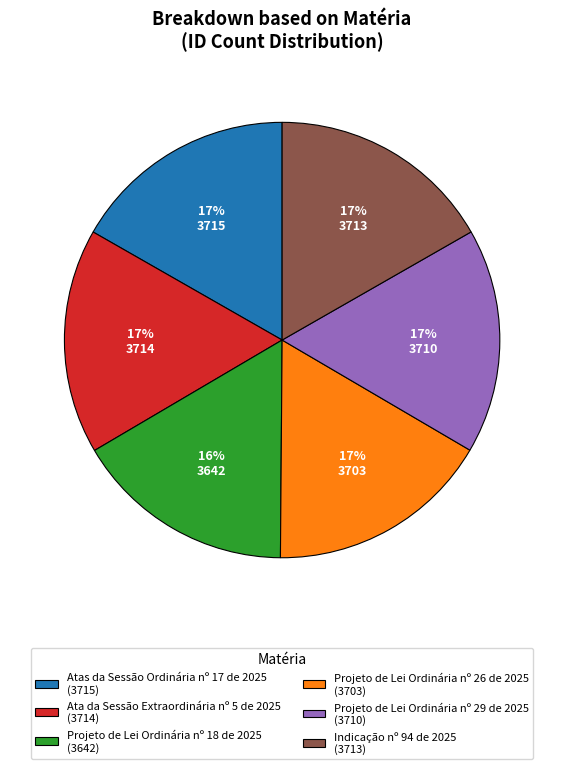

To the nearest percent, what portion does Atas da Sessão Ordinária nº 17 de 2025 represent?

17%